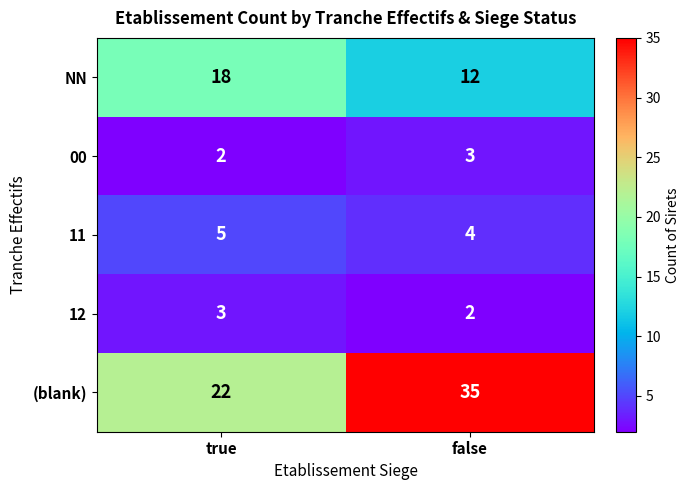

What is the difference between the highest and lowest values at false?

33